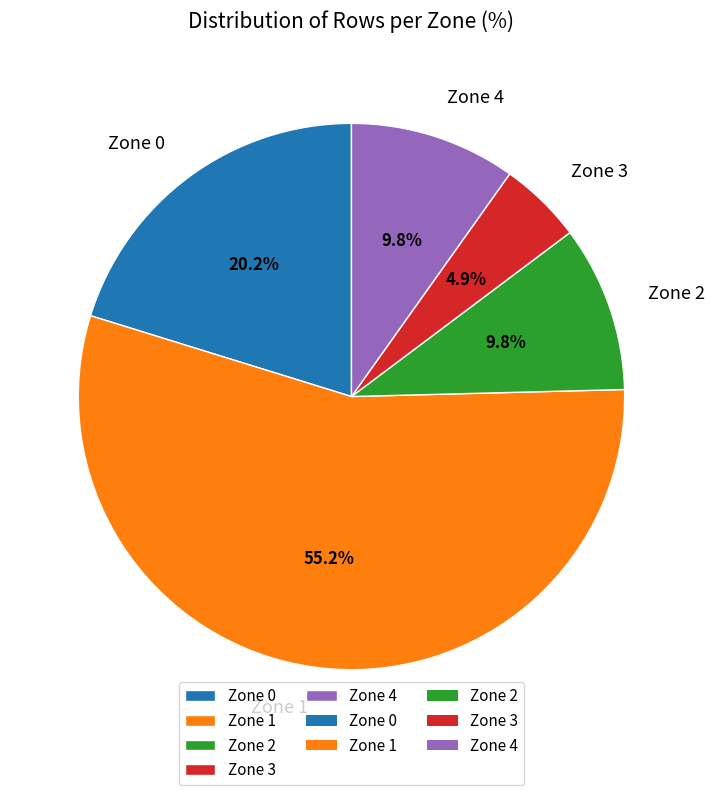

To the nearest percent, what is the combined percentage of Zone 1 and Zone 3?

60%